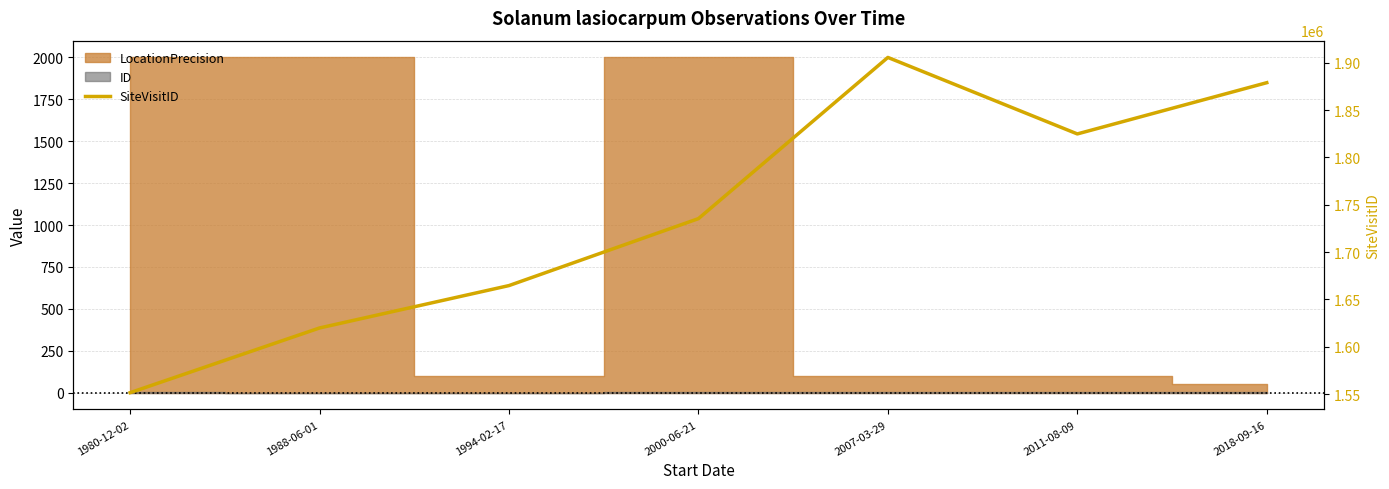

True or false: the data has more than 0 interior local peaks.

True